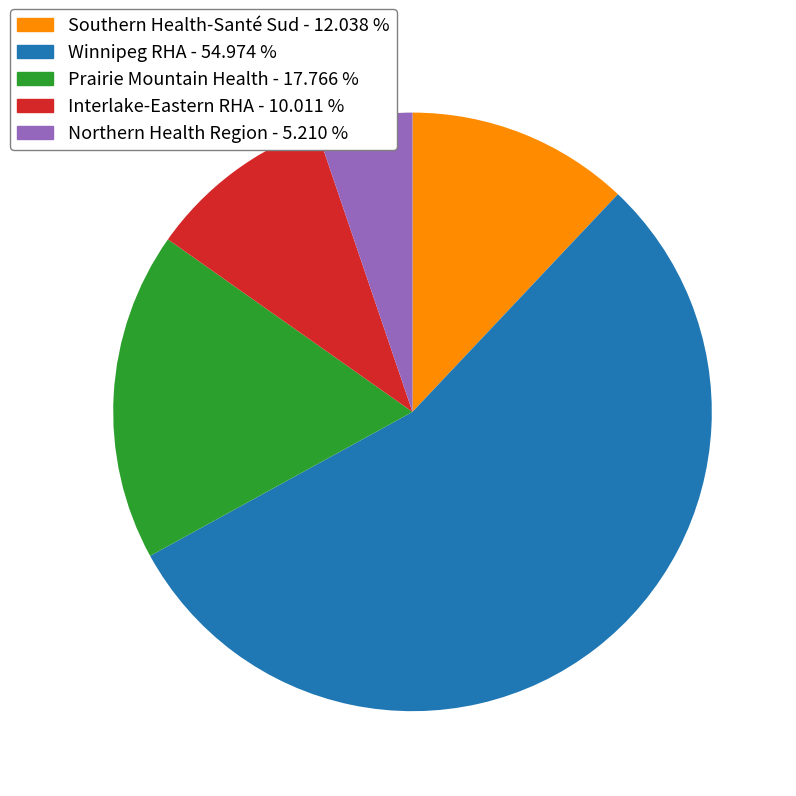

What is the majority slice?

Winnipeg RHA